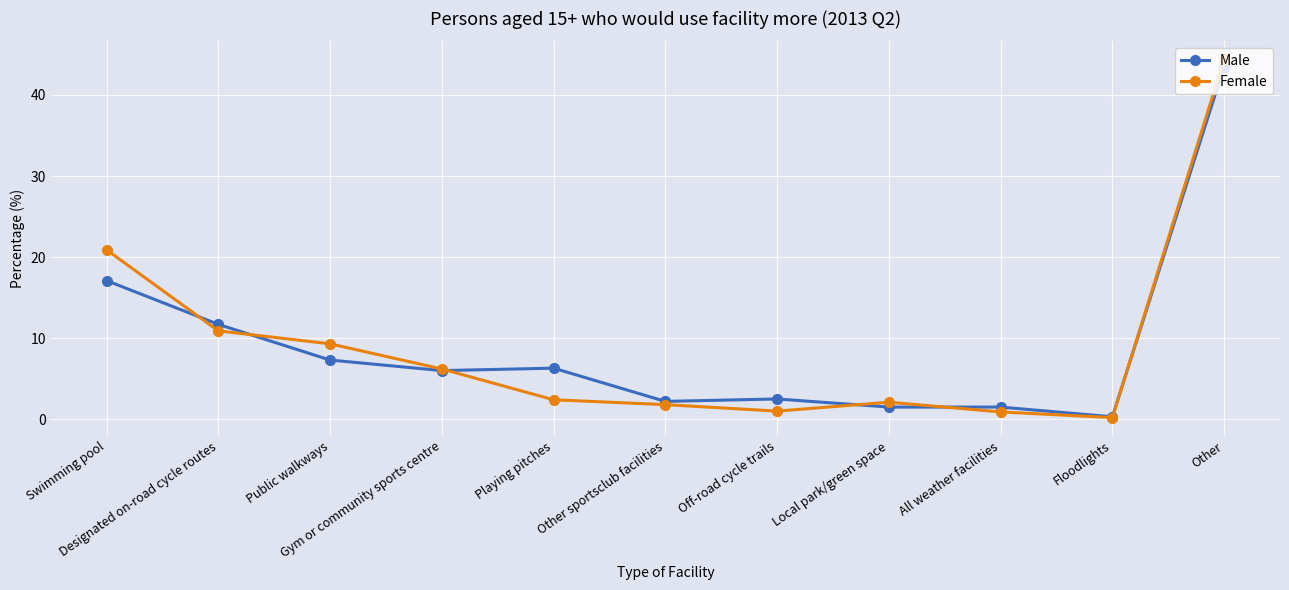

True or false: Female has more than 0 interior local peaks.

True